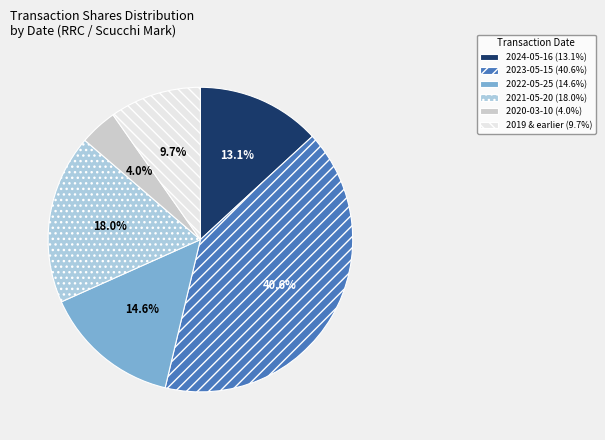

Count the number of slices in the pie.

6